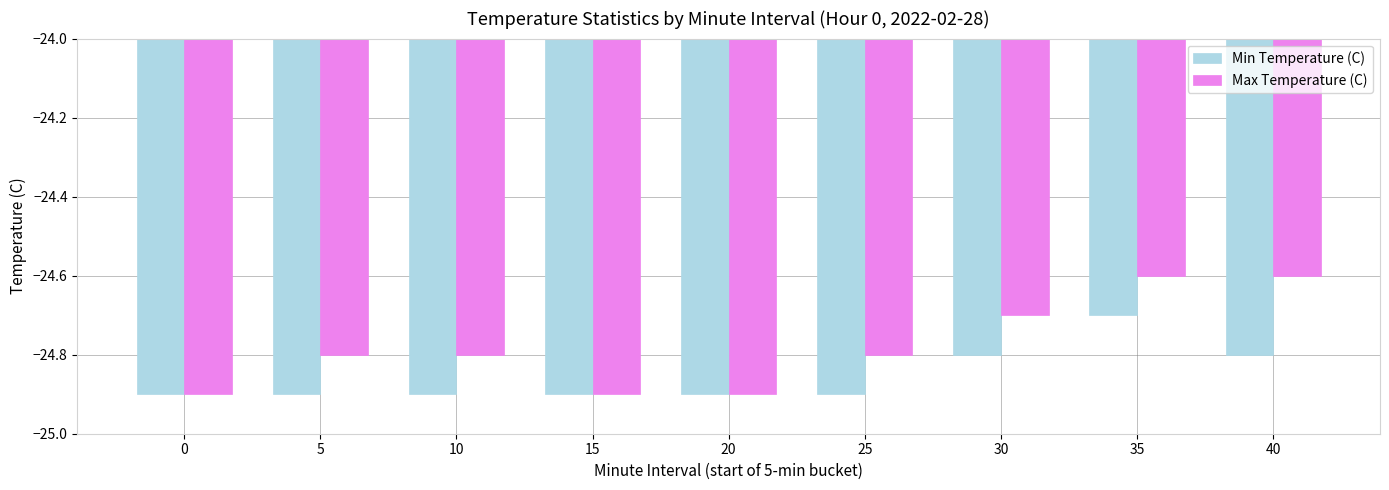

How many bars are there in each group?

2